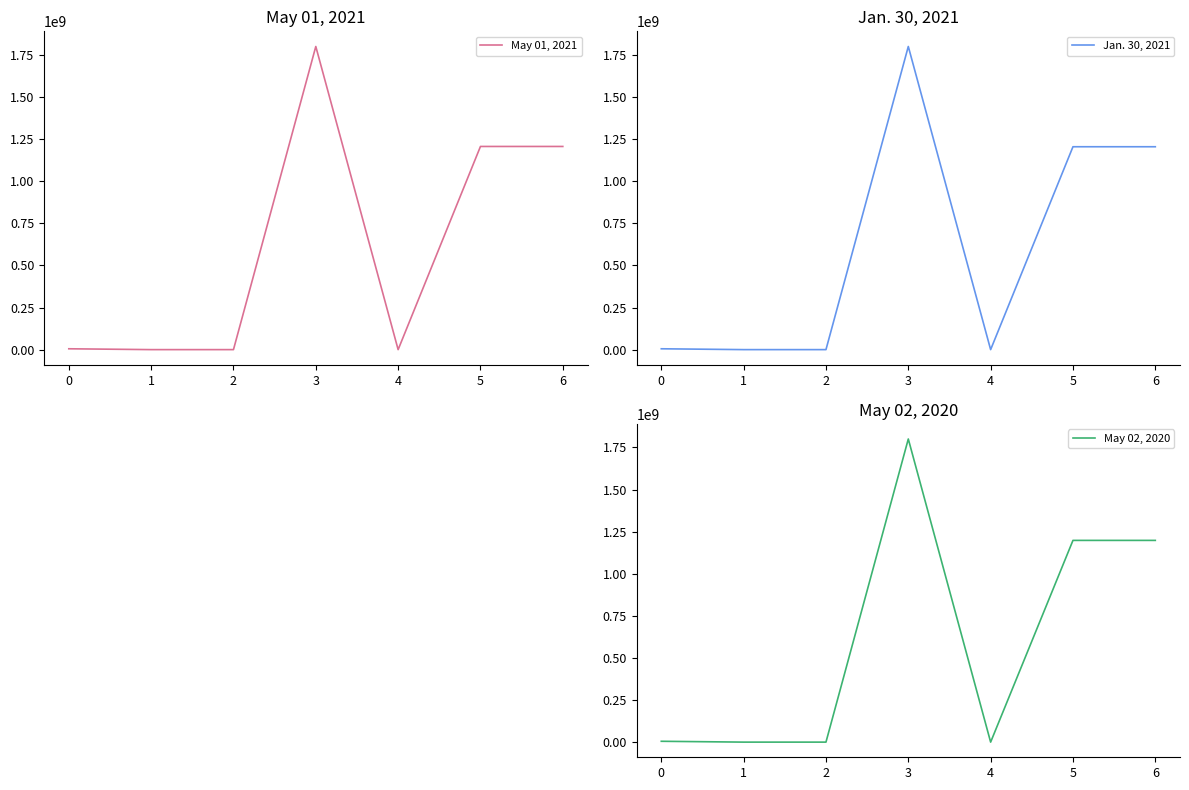

How many values in the May 01, 2021 series are below 5000000?

3